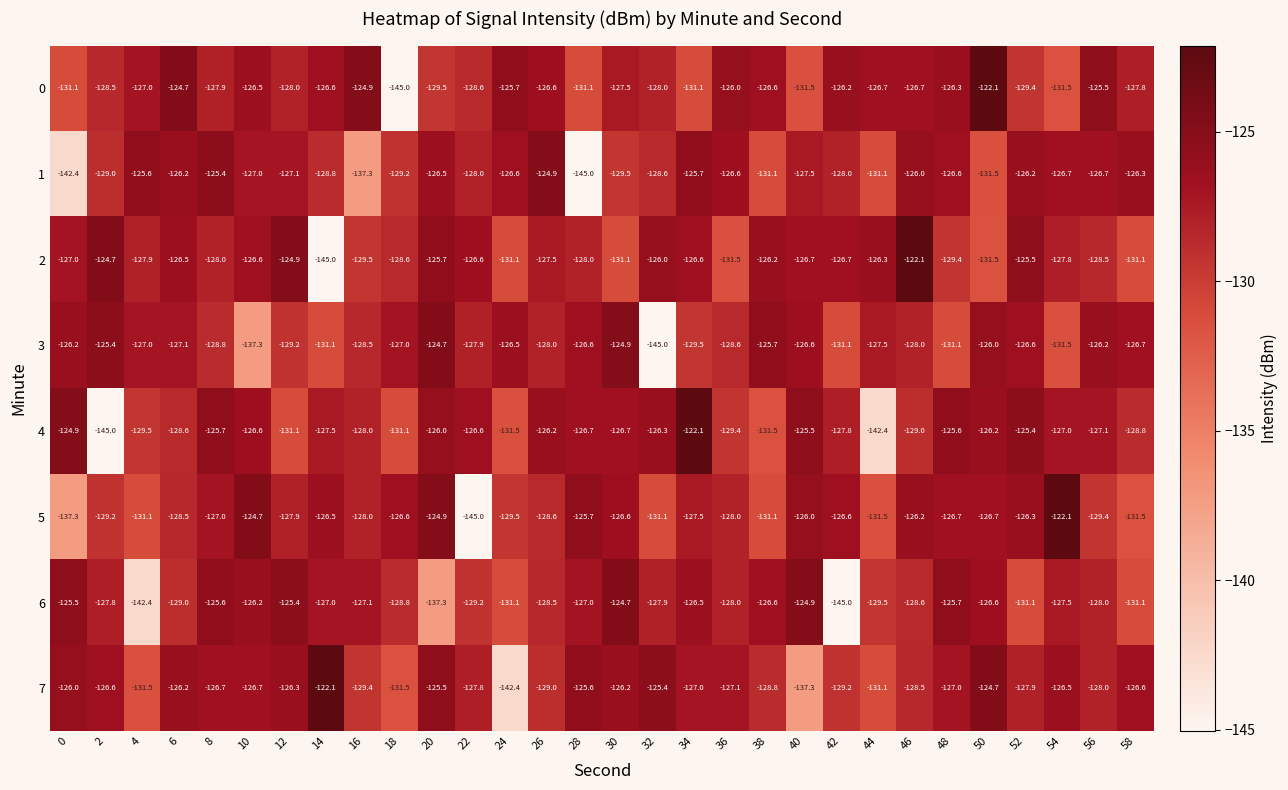

Count the number of categories in the chart.

30